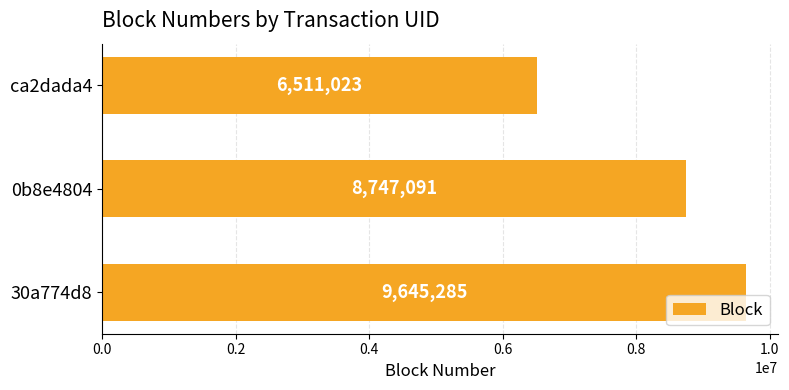

What is the maximum value shown in the chart?

9645285